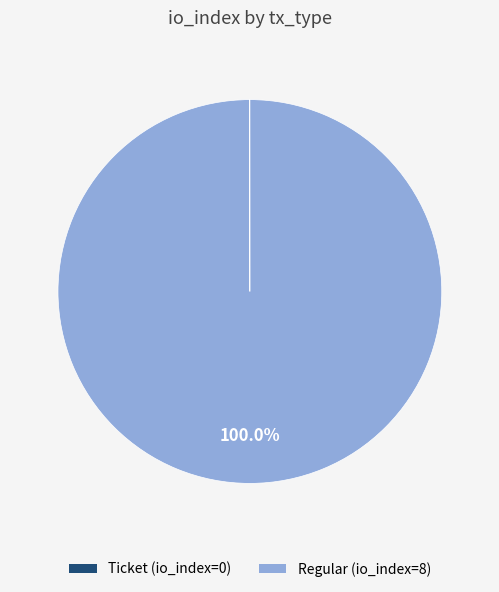

What is the largest slice in the pie chart?

Regular